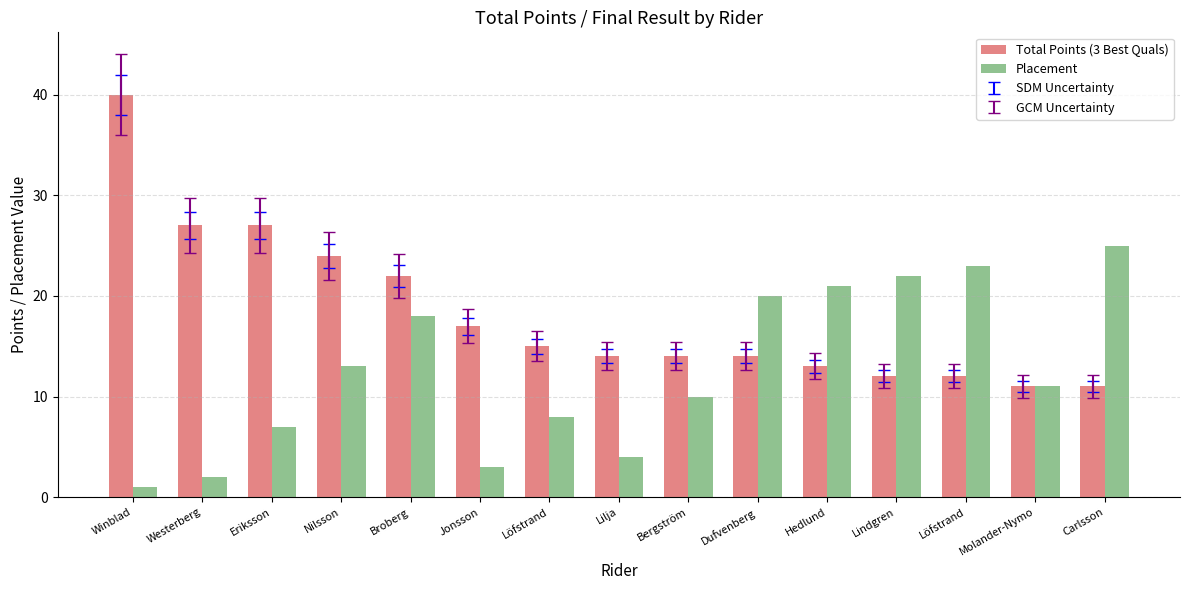

What is the value of the Placement bar at the 11th from the left?

21